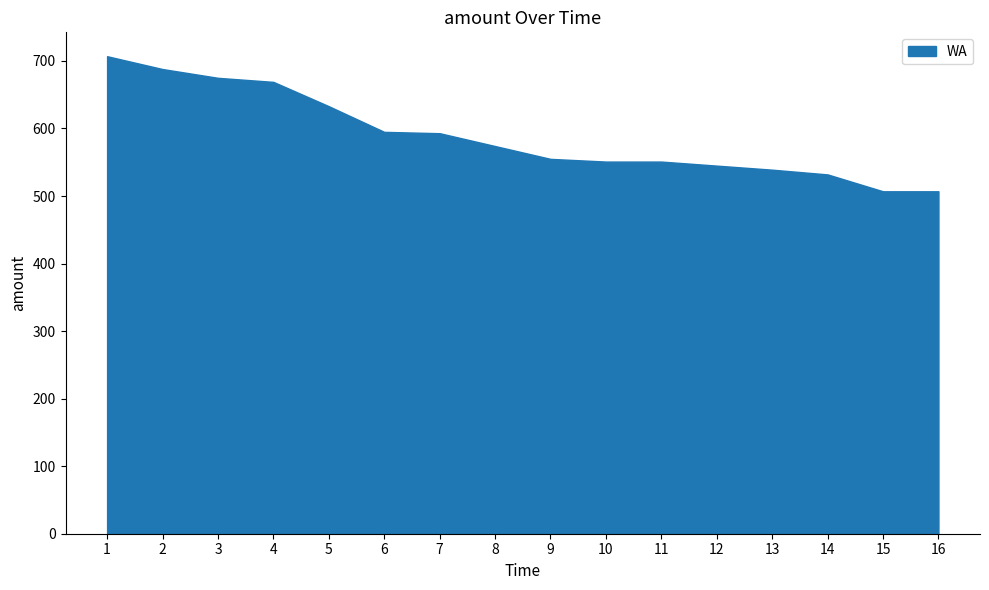

Is it true that the value at 10 is 893?

False